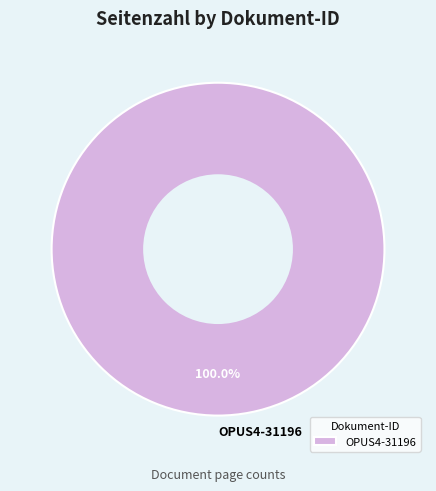

Does any single category account for the majority?

Yes